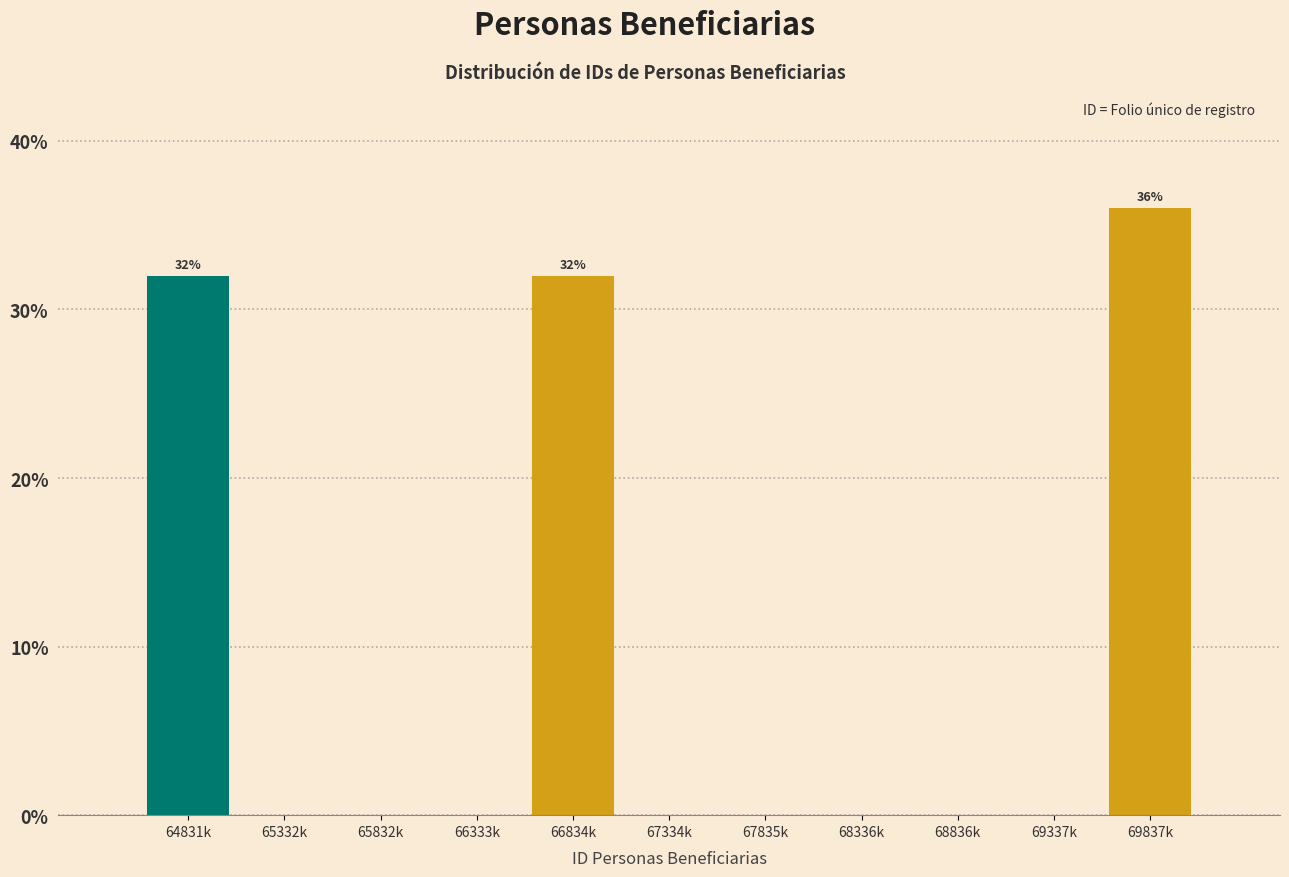

Reading right to left, extract all data points from this chart.

69837k=36	69337k=0	68836k=0	68336k=0	67835k=0	67334k=0	66834k=32	66333k=0	65832k=0	65332k=0	64831k=32